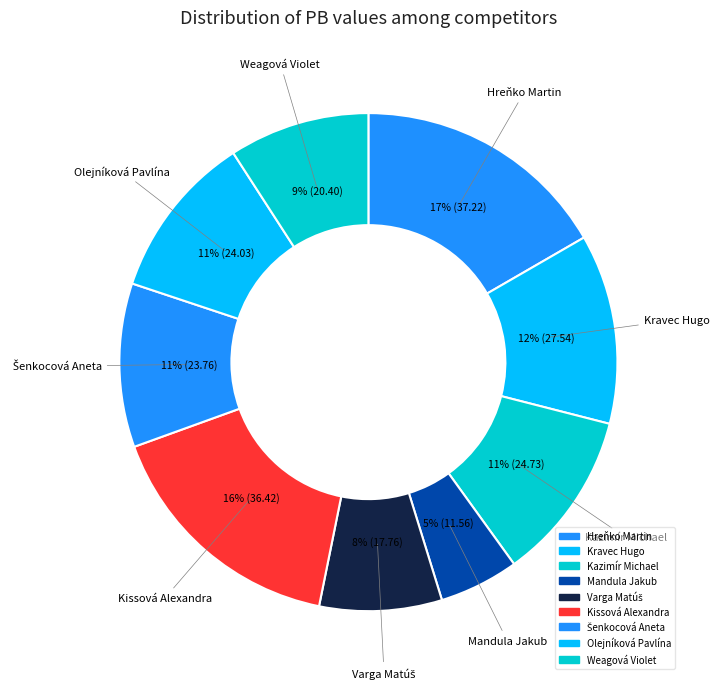

How much of the chart is everything except Šenkocová Aneta?

89.4%